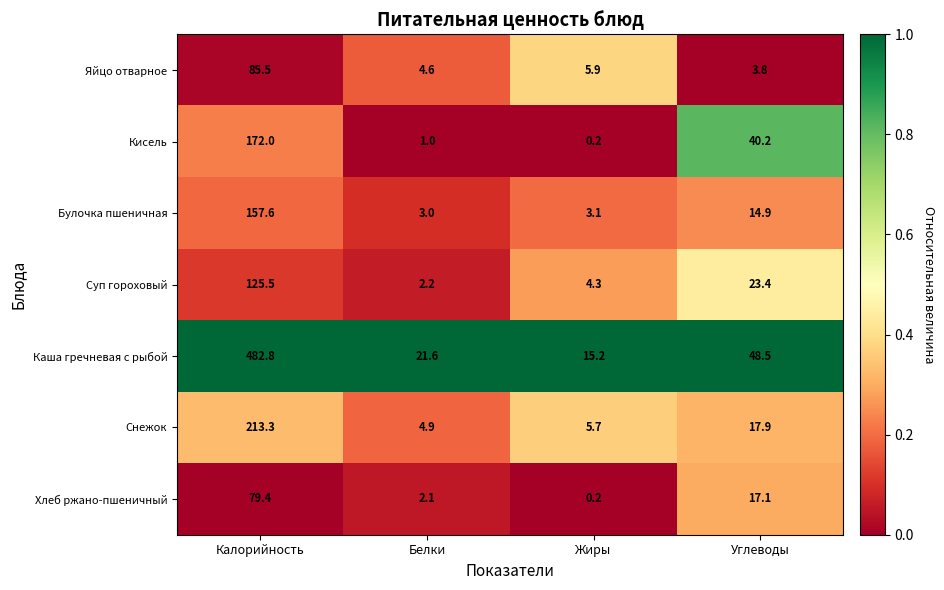

Is it true that Кисель equals 172.0 at Калорийность?

True